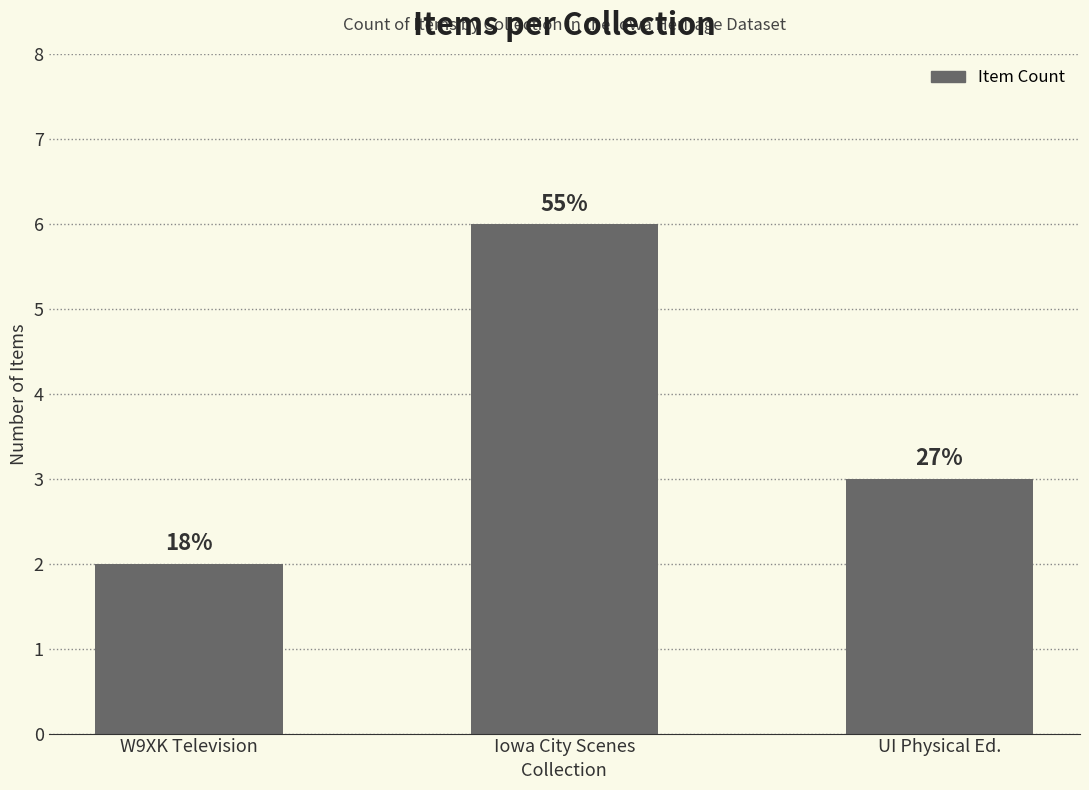

How many bars are there in total?

3